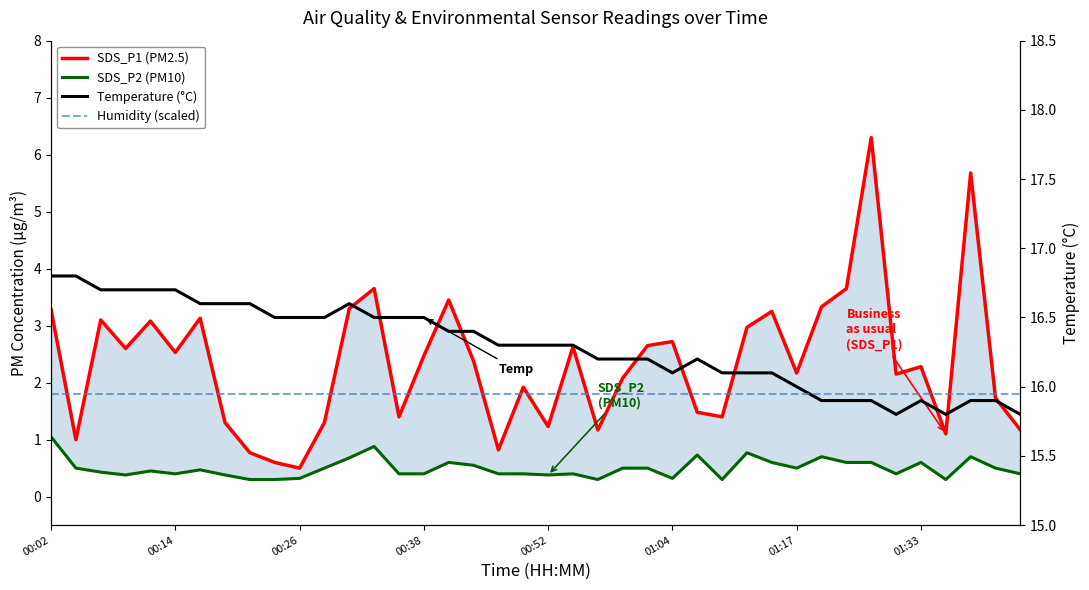

Which series has the largest total across all categories?

Temperature (°C)